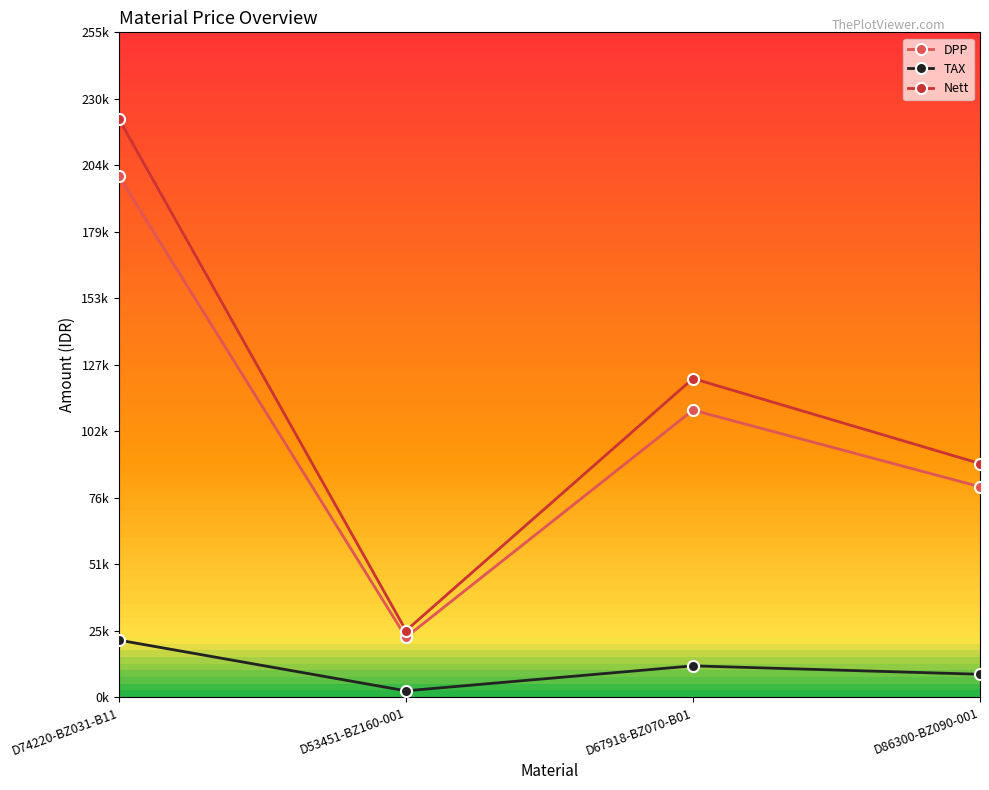

What is the label of the 1st point from the right?

D86300-BZ090-001